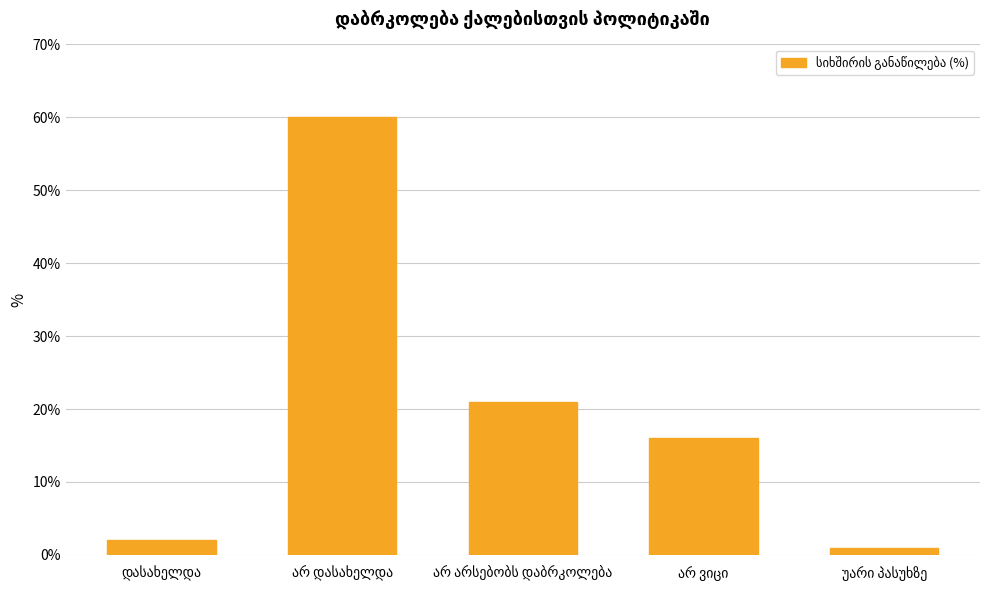

What is the maximum value shown in the chart?

60